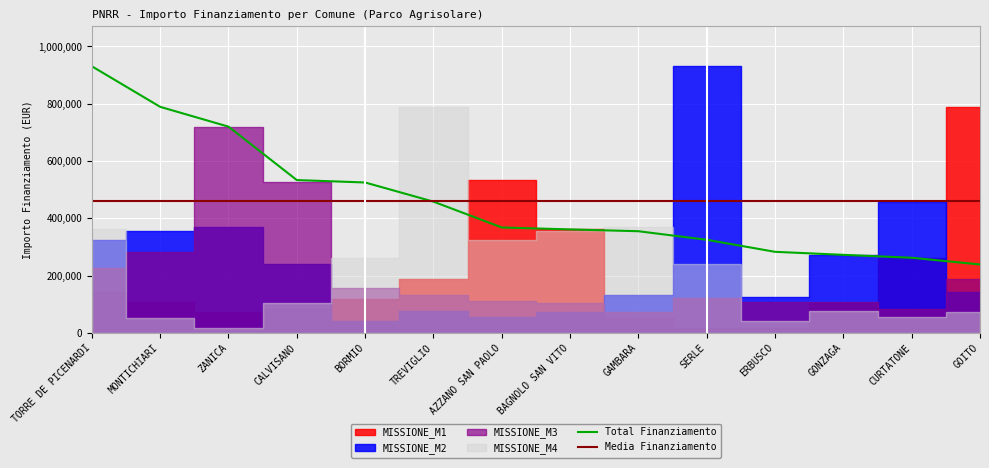

True or false: Total Finanziamento has a value of 139788.0 at GAMBARA.

False